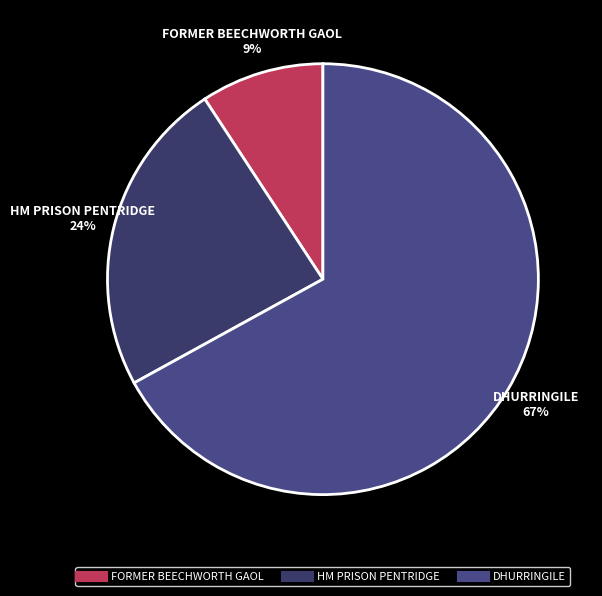

True or false: FORMER BEECHWORTH GAOL accounts for 9% of the total.

True